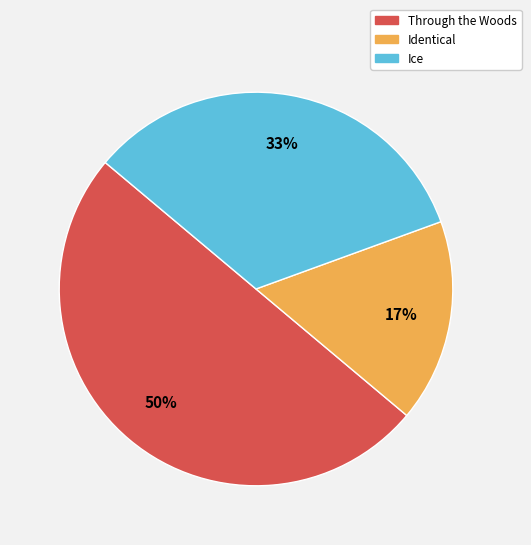

How many segments does this pie chart have?

3